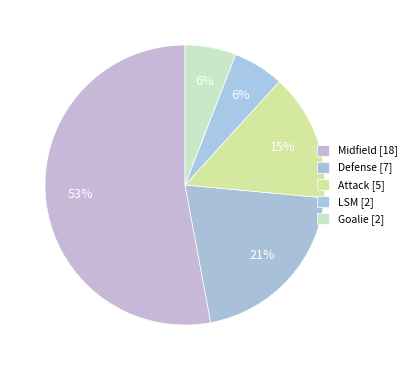

How many segments does this pie chart have?

5